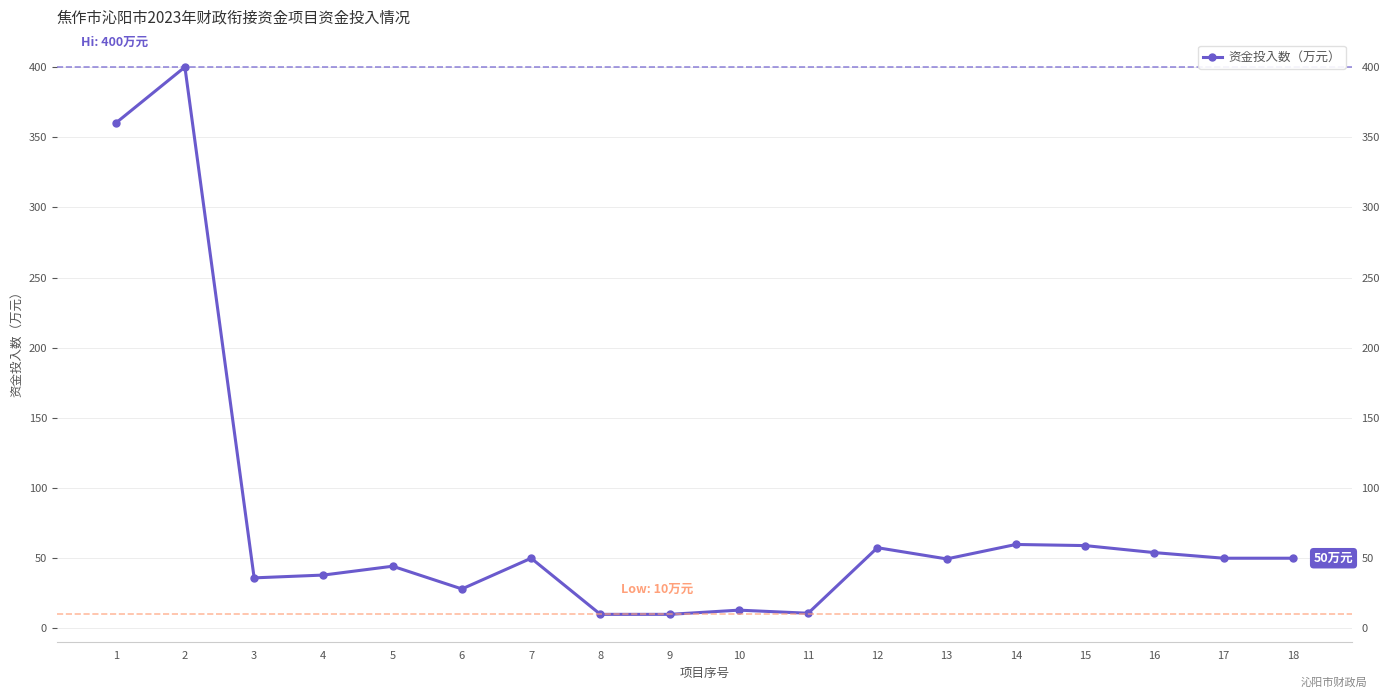

True or false: the data shows 644.4 at 1.

False